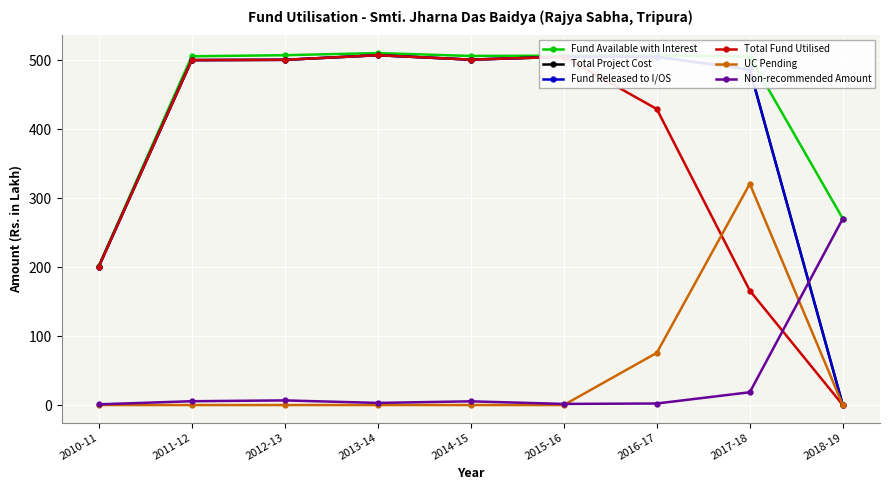

What is the sum of all Fund Available with Interest values?

4017.7